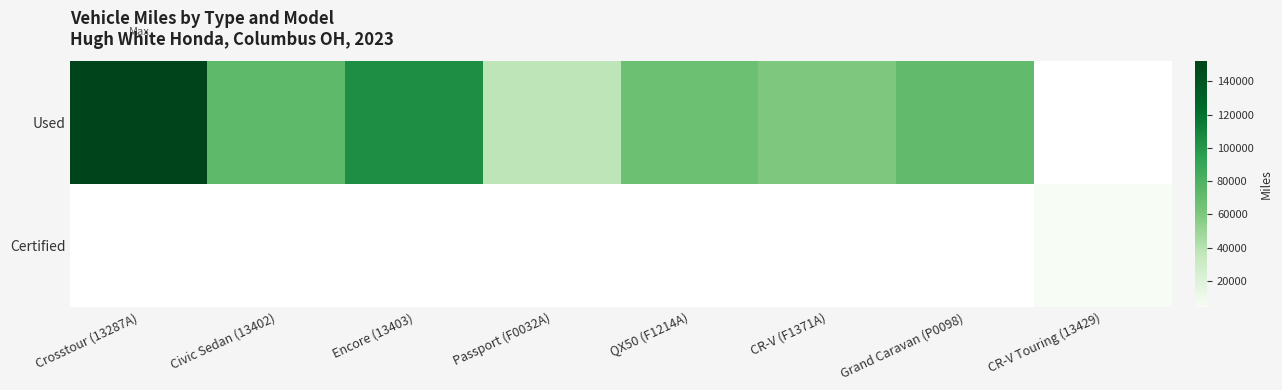

Rank the series by their average value, from highest to lowest.

Used, Certified